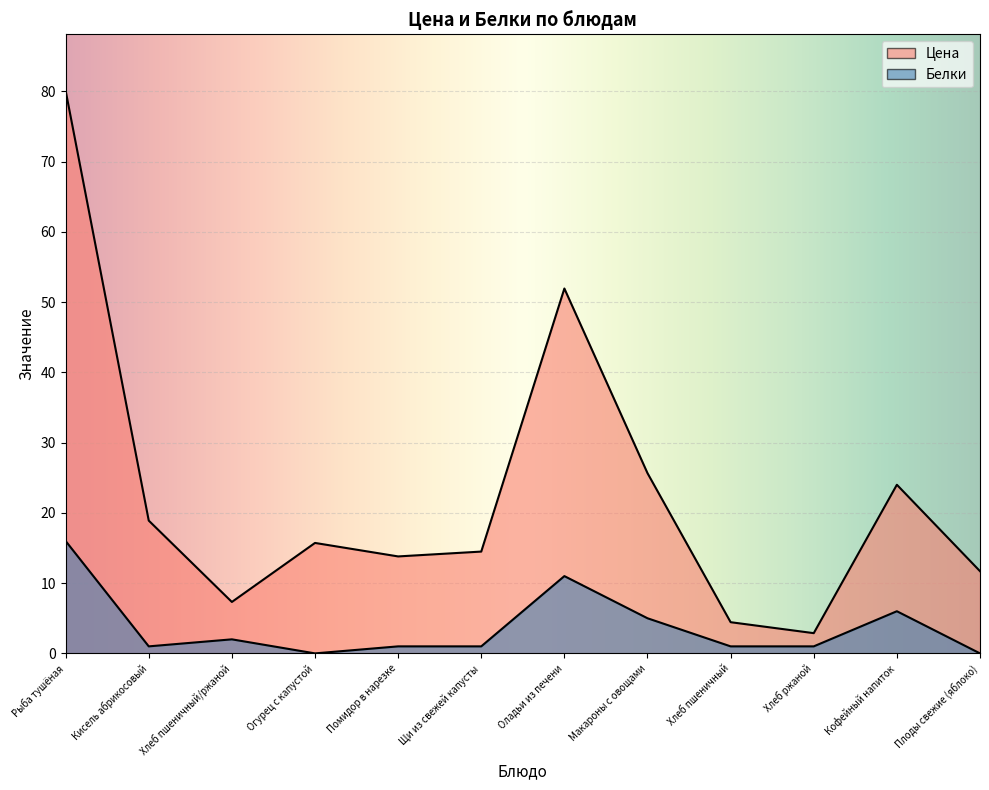

What is the average value of the Цена series?

22.6